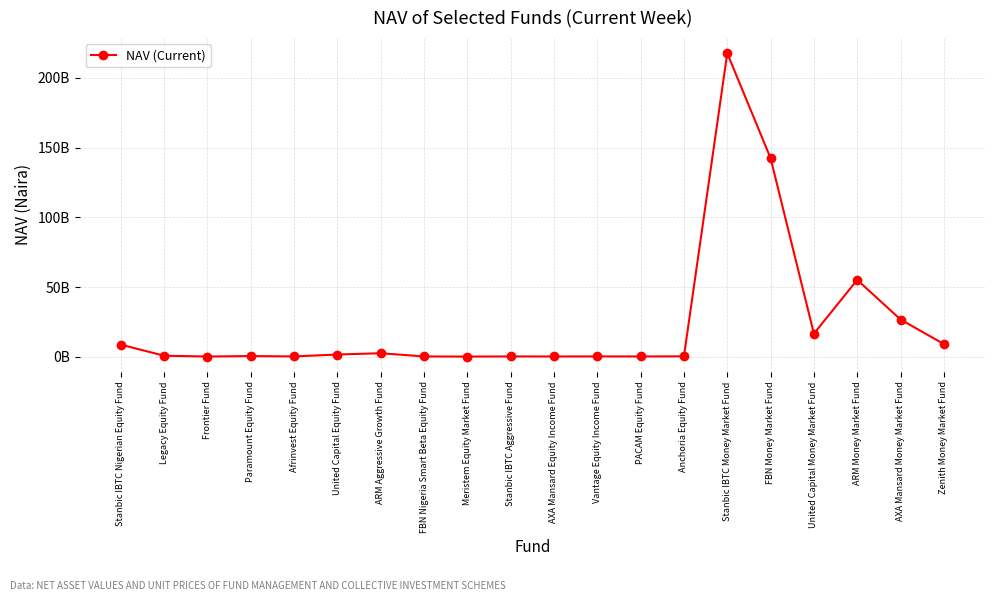

Rank the categories by value from lowest to highest.

Meristem Equity Market Fund, Frontier Fund, AXA Mansard Equity Income Fund, PACAM Equity Fund, FBN Nigeria Smart Beta Equity Fund, Stanbic IBTC Aggressive Fund, Vantage Equity Income Fund, Afrinvest Equity Fund, Anchoria Equity Fund, Paramount Equity Fund, Legacy Equity Fund, United Capital Equity Fund, ARM Aggressive Growth Fund, Stanbic IBTC Nigerian Equity Fund, Zenith Money Market Fund, United Capital Money Market Fund, AXA Mansard Money Market Fund, ARM Money Market Fund, FBN Money Market Fund, Stanbic IBTC Money Market Fund